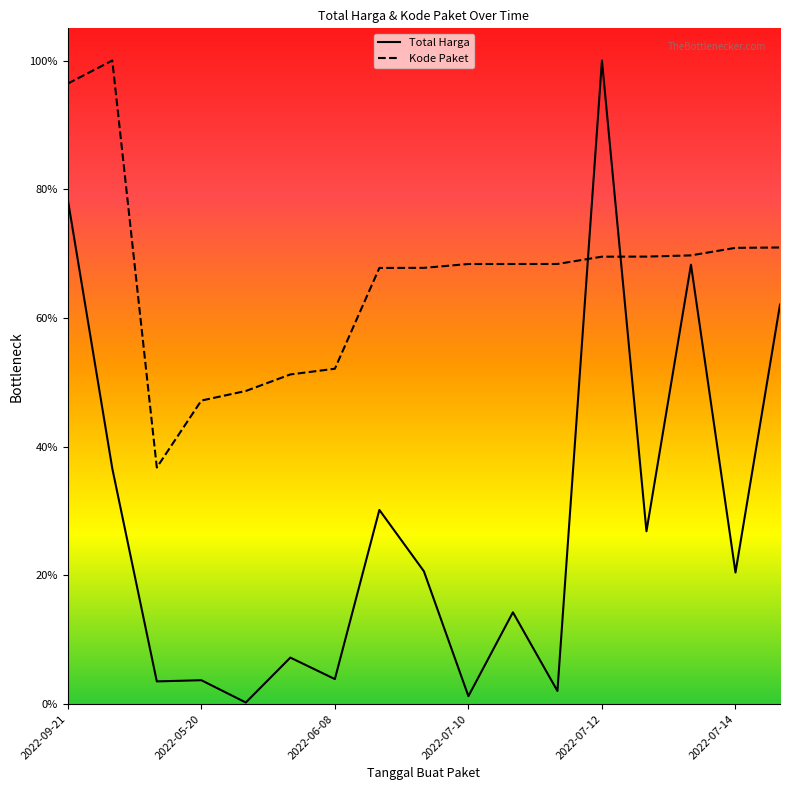

What is the maximum value for Total Harga?

1.0